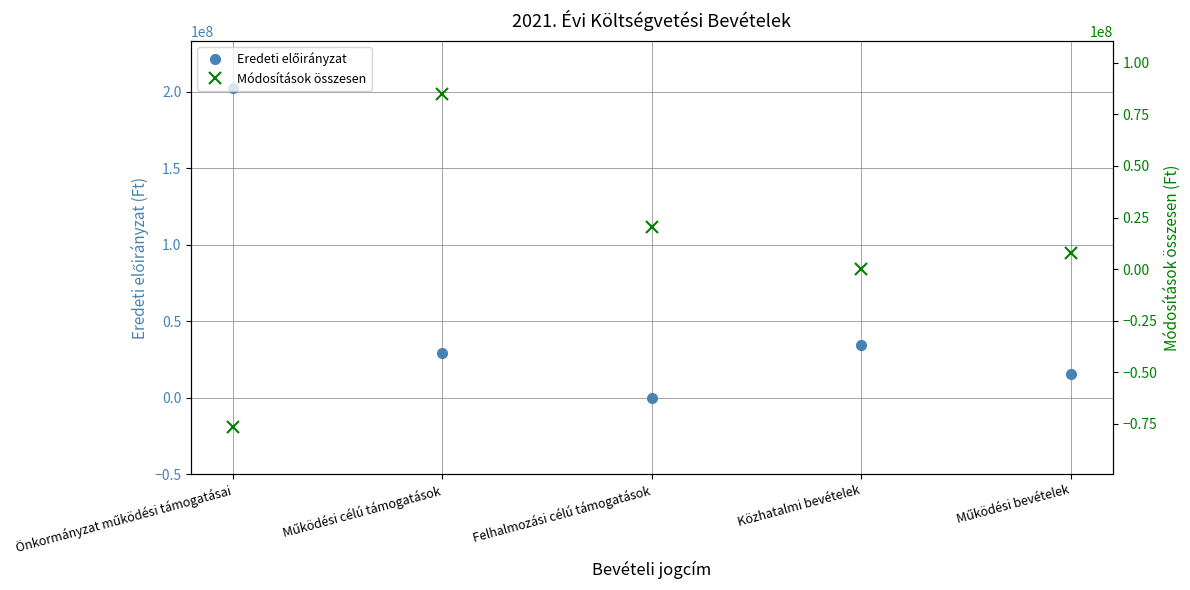

Does the chart display data point markers on the line(s)?

Yes